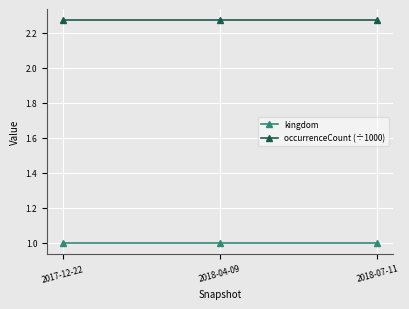

The value of occurrenceCount (÷1000) at 2018-04-09 is 0.9. True or false?

False